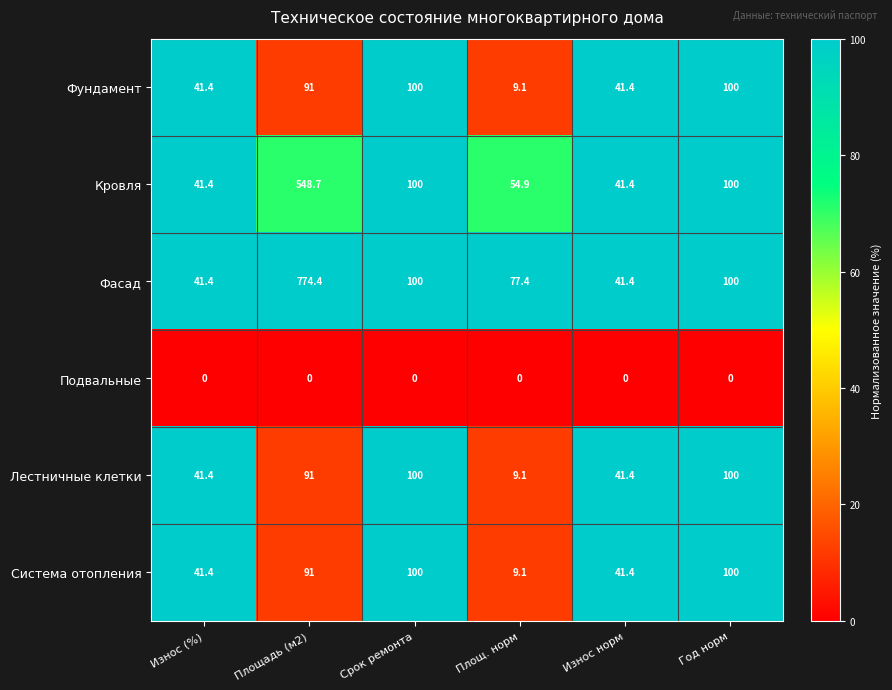

The value of Лестничные клетки at Срок ремонта is 100.0. True or false?

True